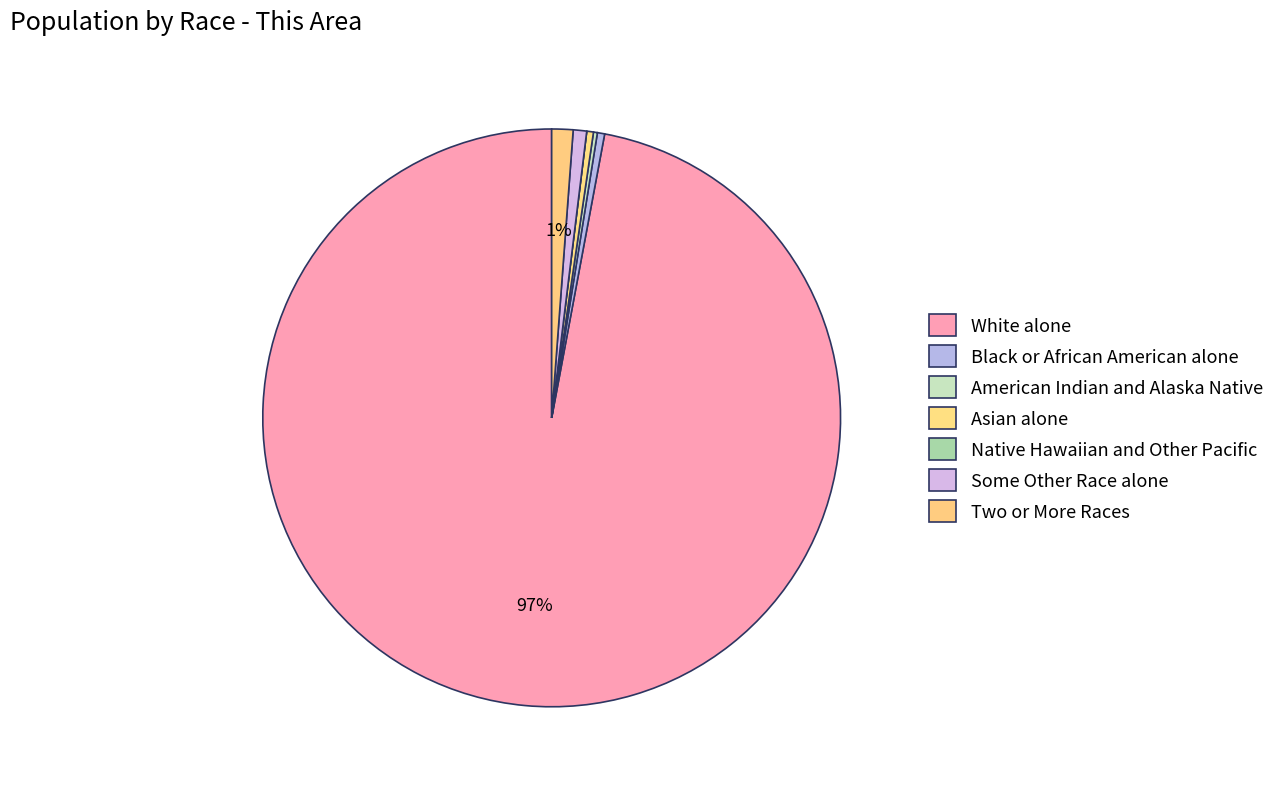

To the nearest percent, what is the average slice percentage?

14%